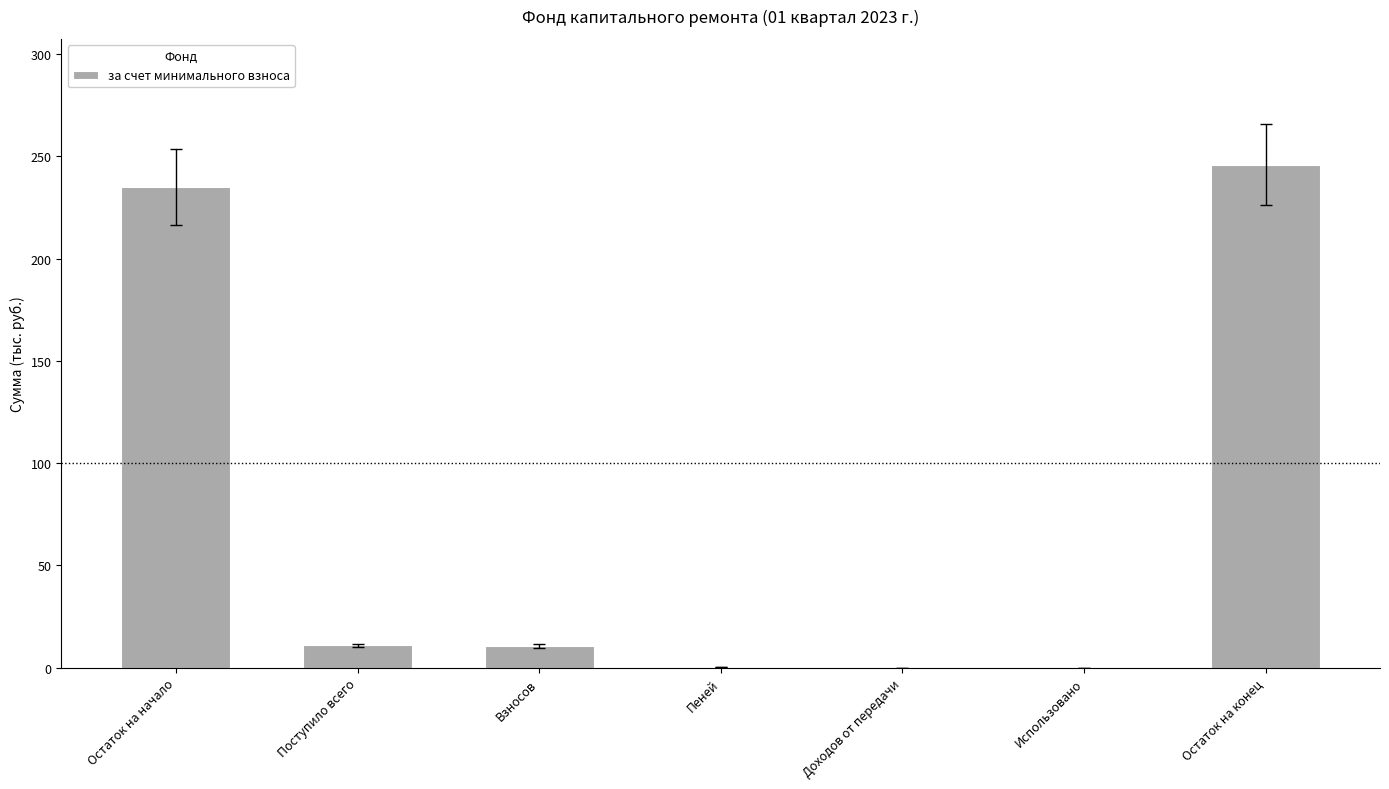

What is the sum of all values?

502.7